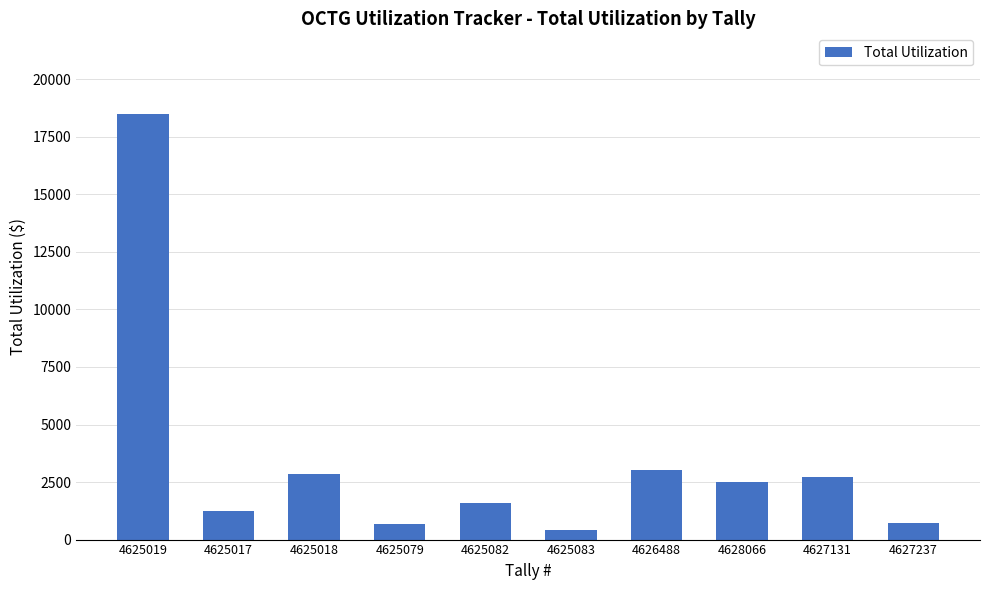

Read the value at 4627131.

2733.4